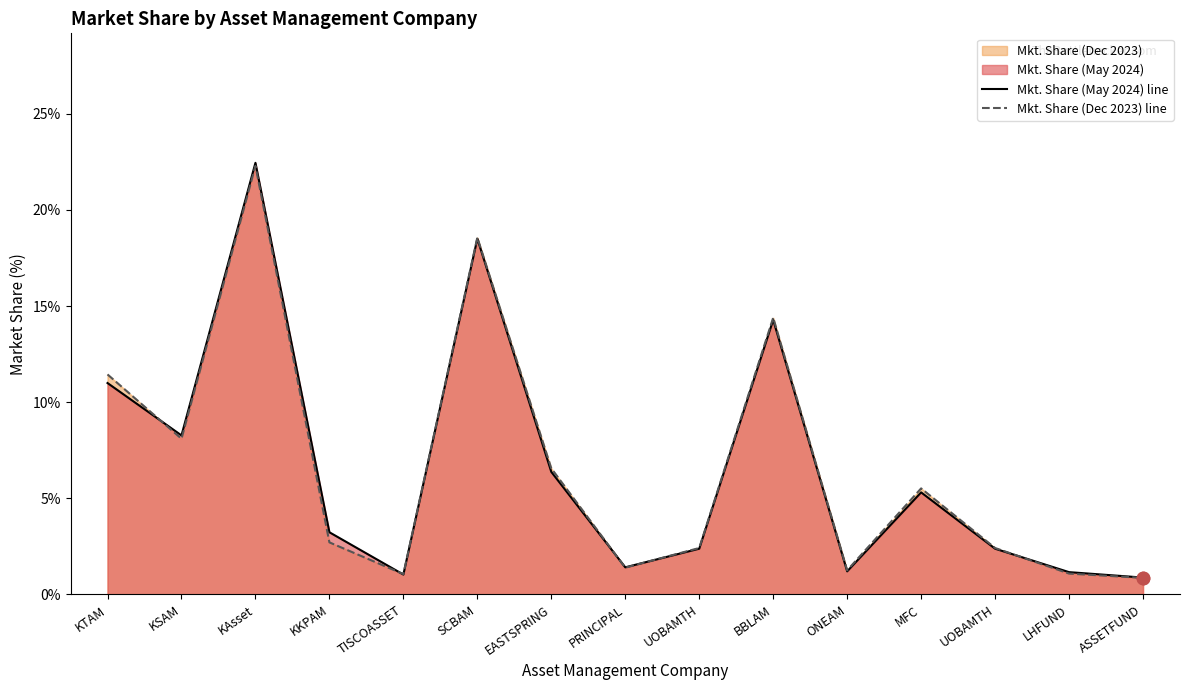

Is the value of Mkt. Share (Dec 2023) line at KTAM greater than the value of Mkt. Share (May 2024) line at ONEAM?

Yes